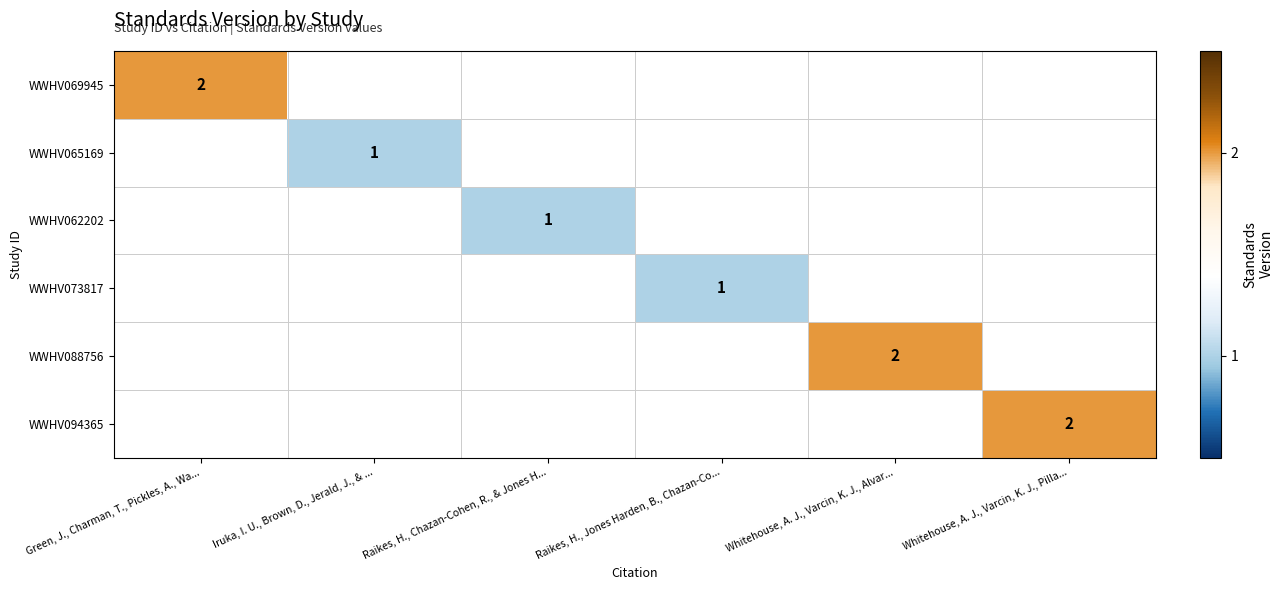

The WWHV094365 series shows 2 at Whitehouse, A. J., Varcin, K. J., Pilla.... True or false?

True